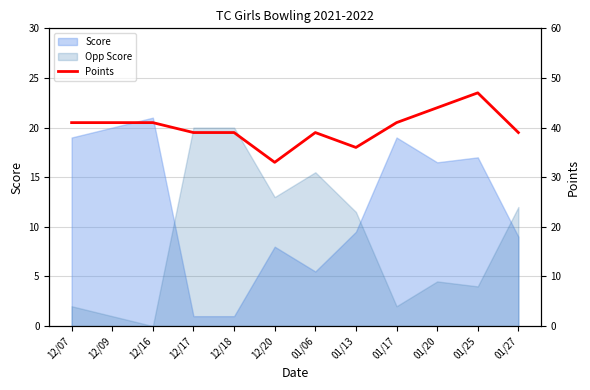

At which category does the data reach its first local valley?

12/20